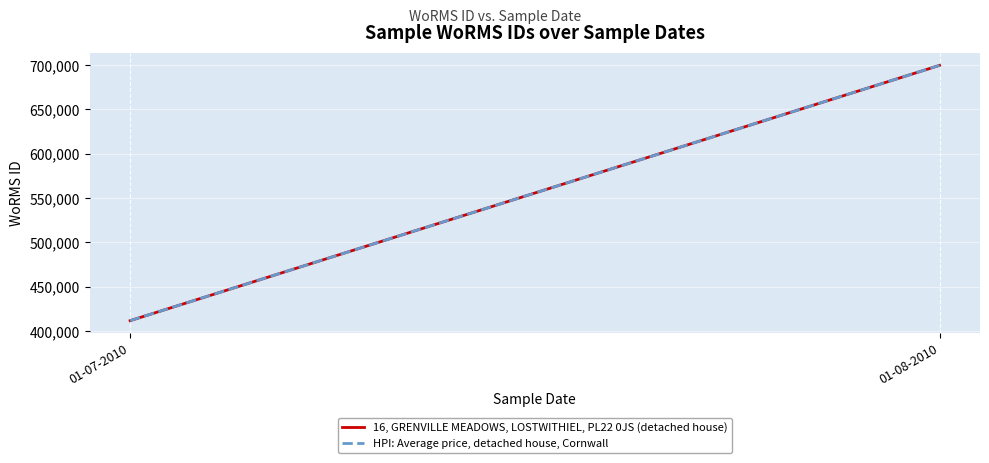

What is the difference between the maximum and minimum values in the 16, GRENVILLE MEADOWS, LOSTWITHIEL, PL22 0JS (detached house) series?

287828